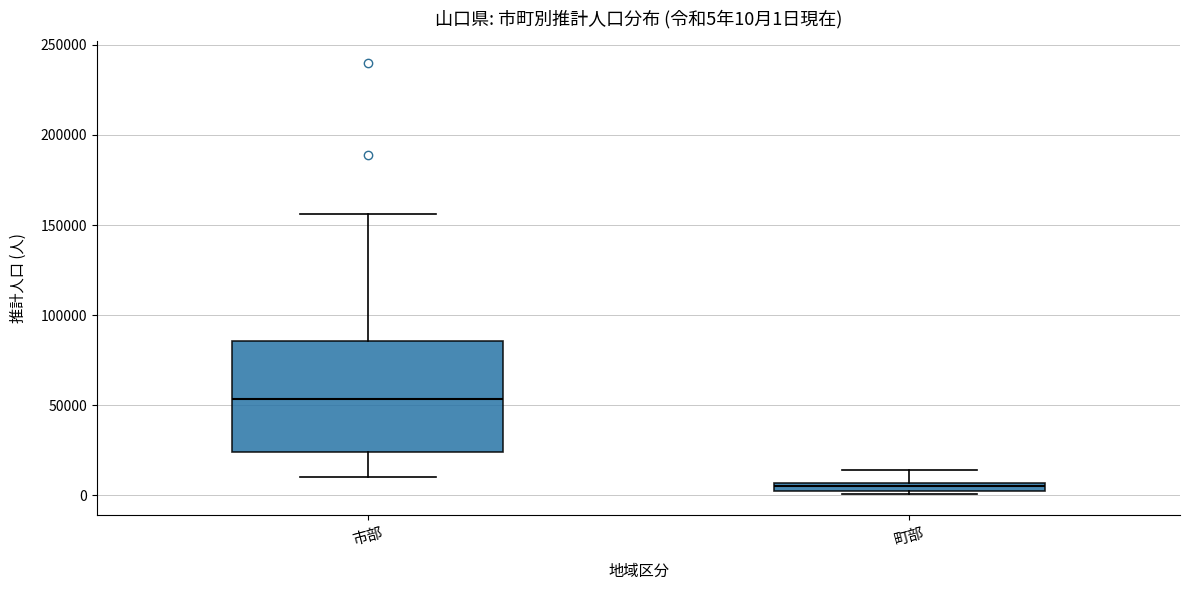

Comparing the boxes themselves (not the whiskers), which one is the tallest?

市部